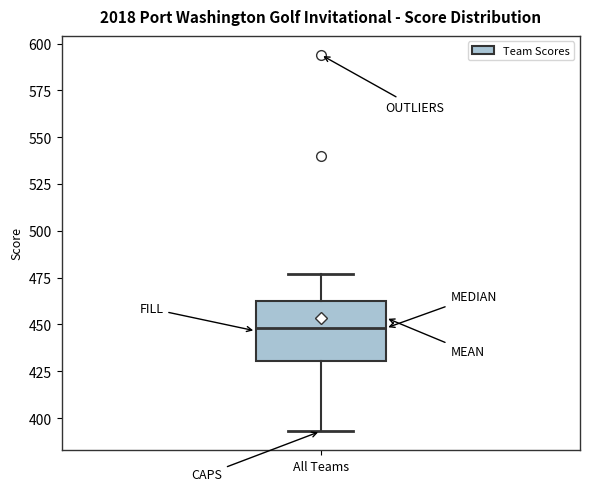

Transcribe this box plot: give where the median line is, the range the box spans, and where the two whiskers end, as read against the y-axis. The values are not printed on the chart, so give them approximately, as read against the axis.

median 450, box 430 to 465, whiskers 395 to 475